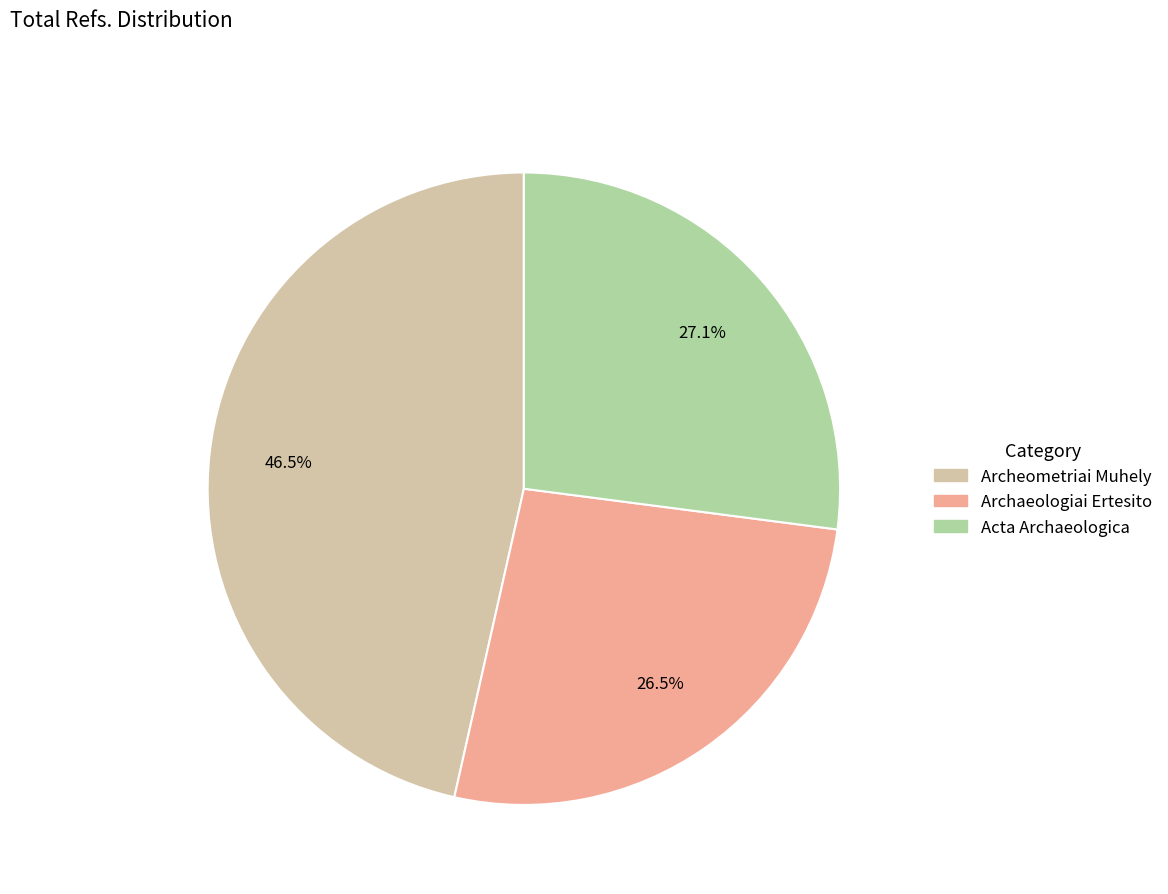

Which slice is the largest?

Archeometriai Muhely